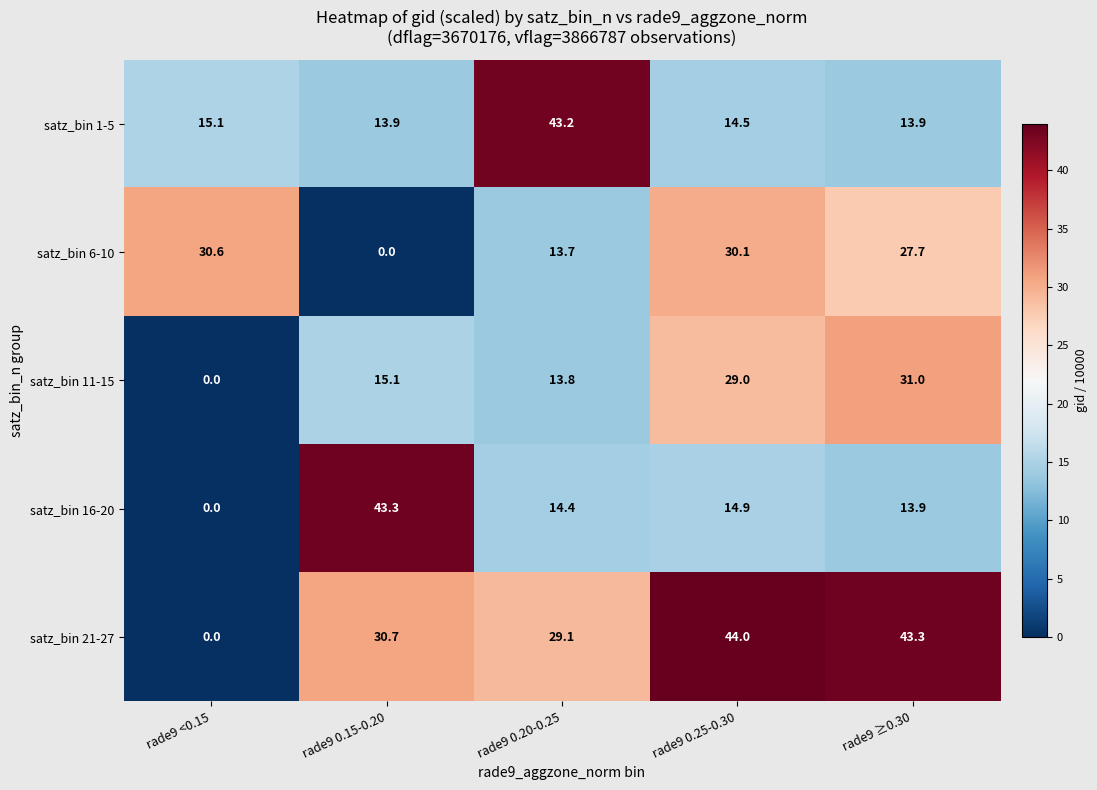

At which label does satz_bin 1-5 first exceed 14?

rade9 <0.15